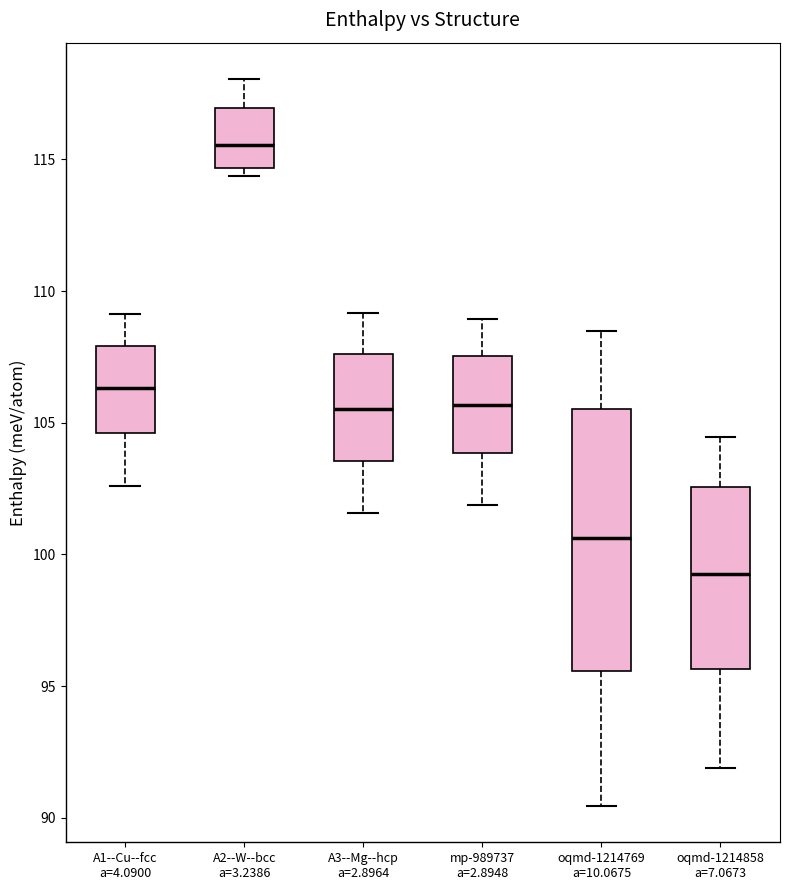

Reading left to right, read every box against the y-axis: the position of its median line, the range the box covers, and the ends of its whiskers. The values are not printed on the chart, so give them approximately, as read against the axis.

A1--Cu--fcc a=4.0900: median 106.5, box 104.5 to 108.0, whiskers 102.5 to 109.0
A2--W--bcc a=3.2386: median 115.5, box 114.5 to 117.0, whiskers 114.5 (just below the box's lower edge) to 118.0
A3--Mg--hcp a=2.8964: median 105.5, box 103.5 to 107.5, whiskers 101.5 to 109.0
mp-989737 a=2.8948: median 105.5, box 104.0 to 107.5, whiskers 102.0 to 109.0
oqmd-1214769 a=10.0675: median 100.5, box 95.5 to 105.5, whiskers 90.5 to 108.5
oqmd-1214858 a=7.0673: median 99.5, box 95.5 to 102.5, whiskers 92.0 to 104.5